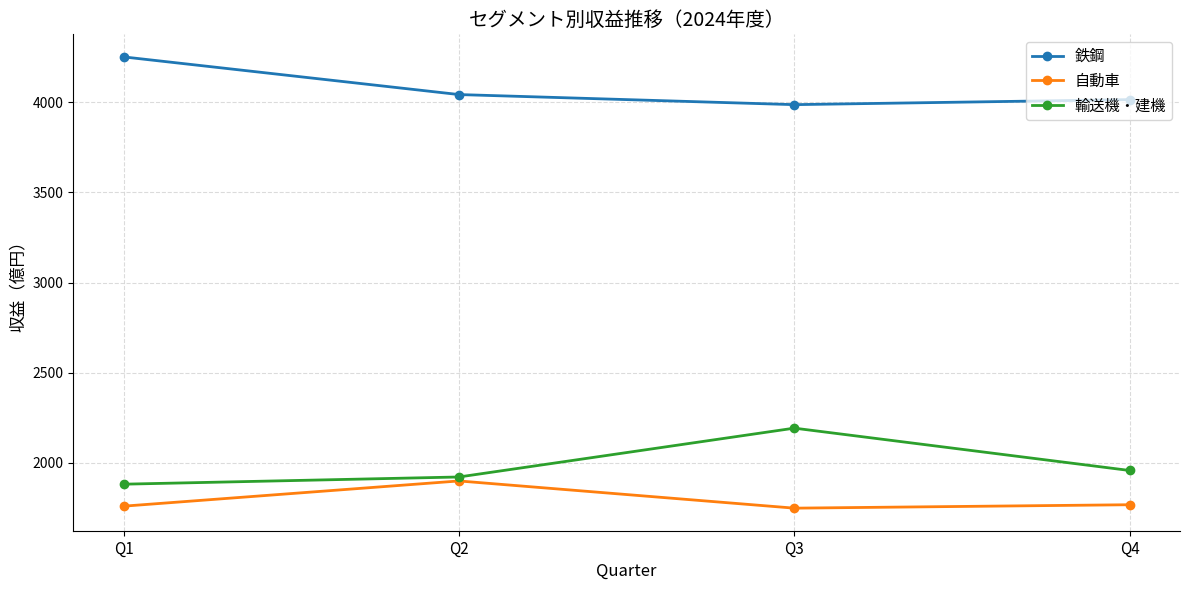

What is the highest value of the 輸送機・建機 series?

2192